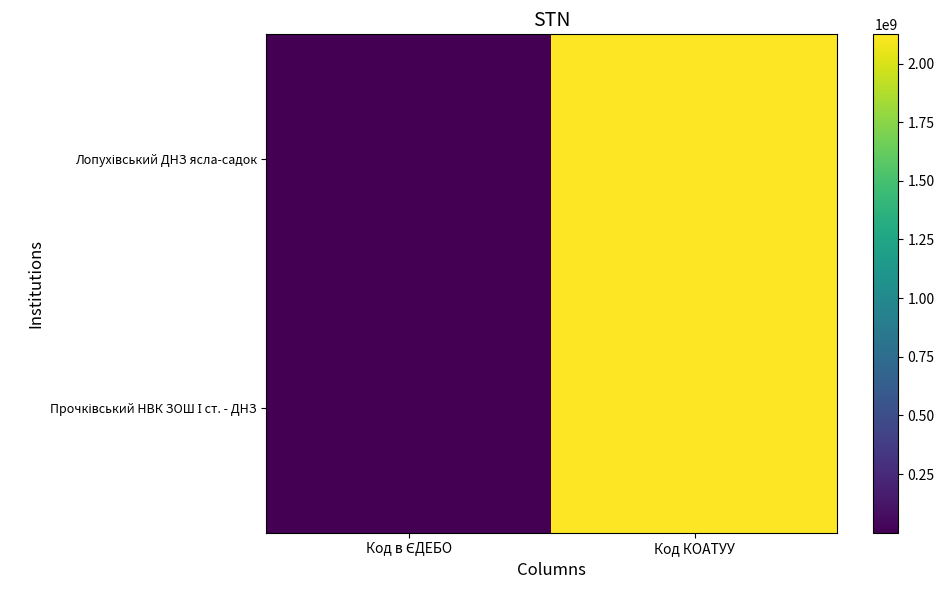

List the series in order of their overall mean, lowest first.

Лопухівський ДНЗ ясла-садок, Прочківський НВК ЗОШ І ст. - ДНЗ